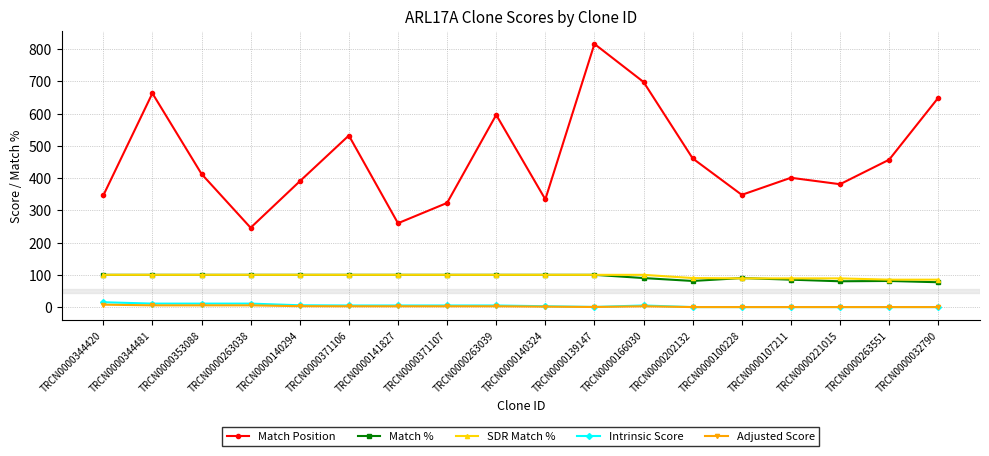

What is the sum of all Adjusted Score values?

40.5